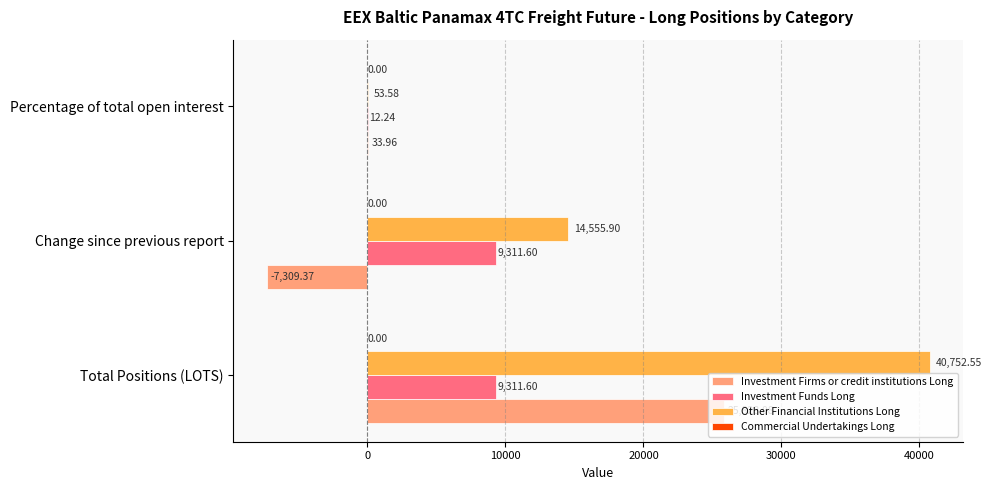

Which category has the highest value across all series?

Total Positions (LOTS)